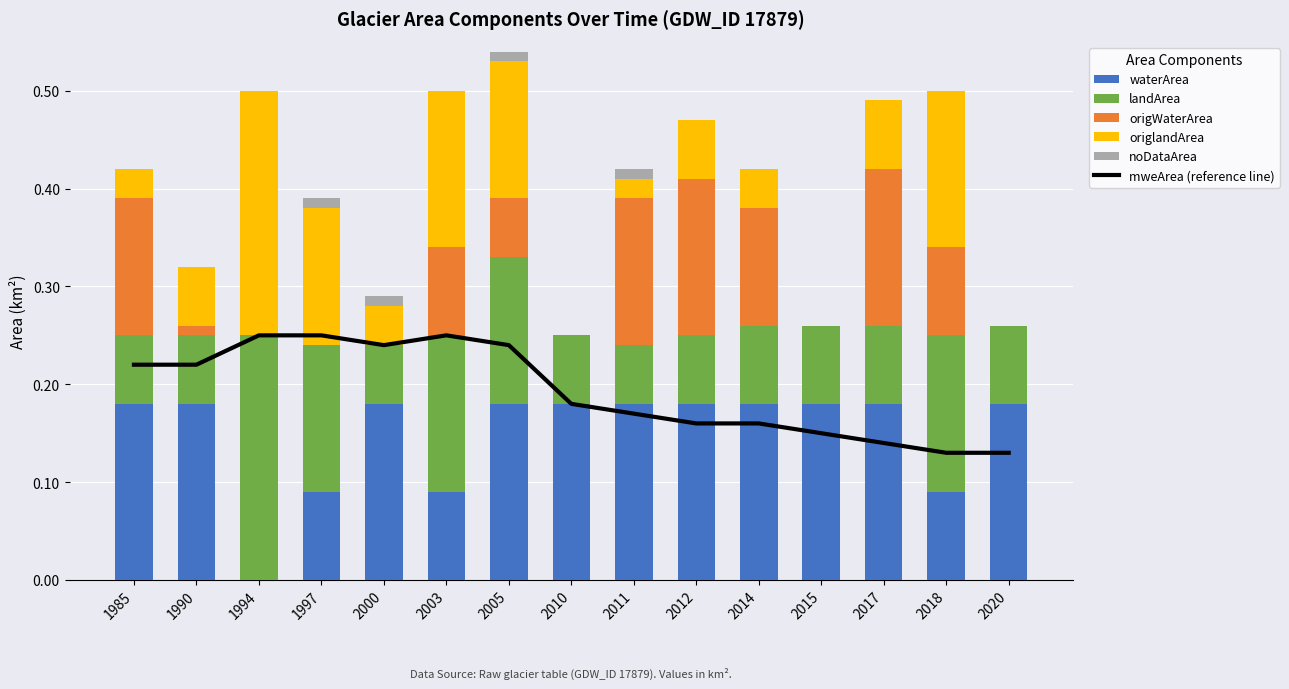

Which category has the highest value in the noDataArea series?

1997